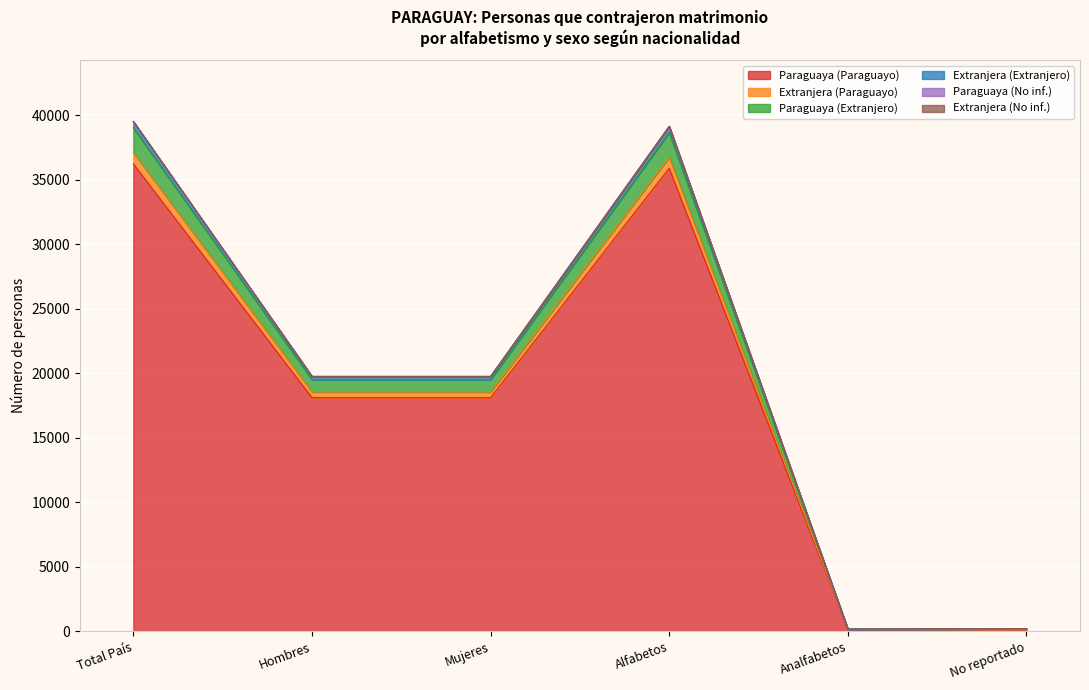

True or false: Paraguaya (No inf.) has more than 0 points higher than both neighbors.

True